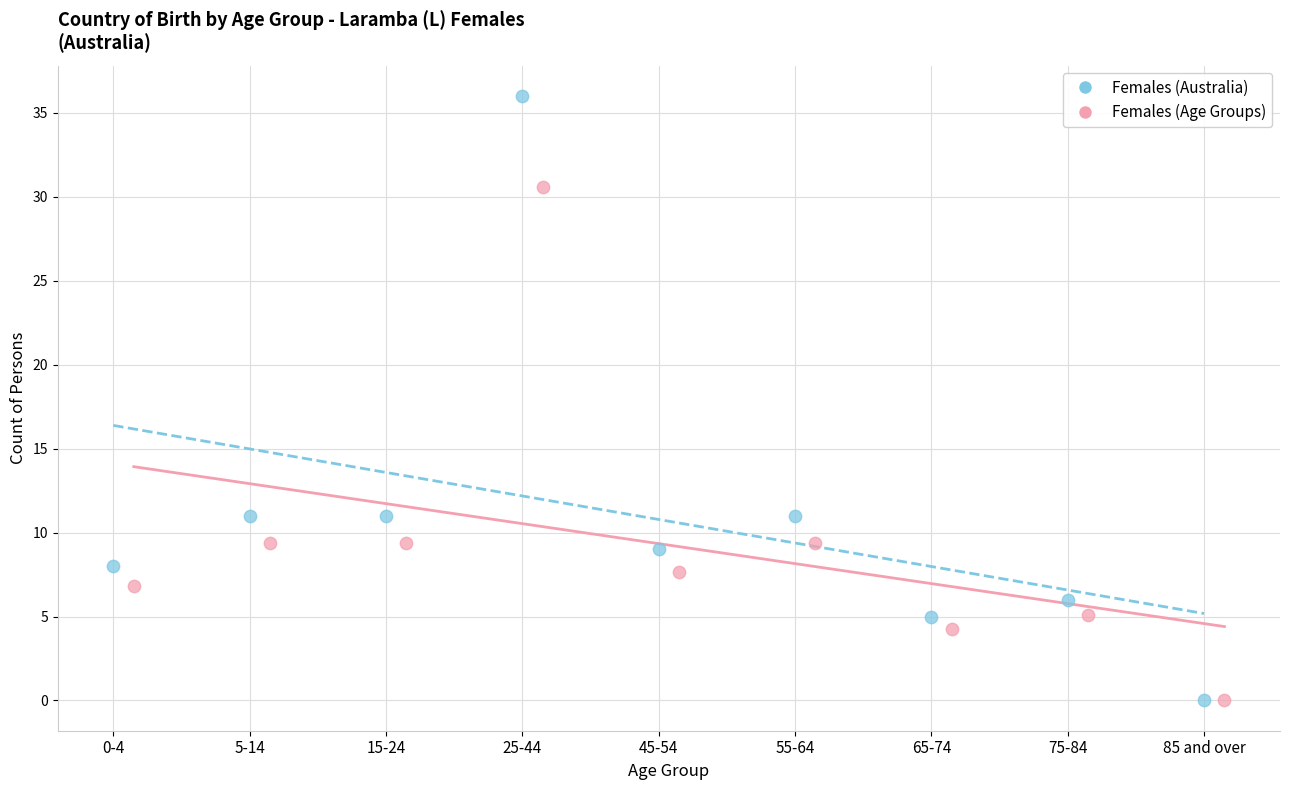

Which series has the widest spread of Y values?

Females (Australia)